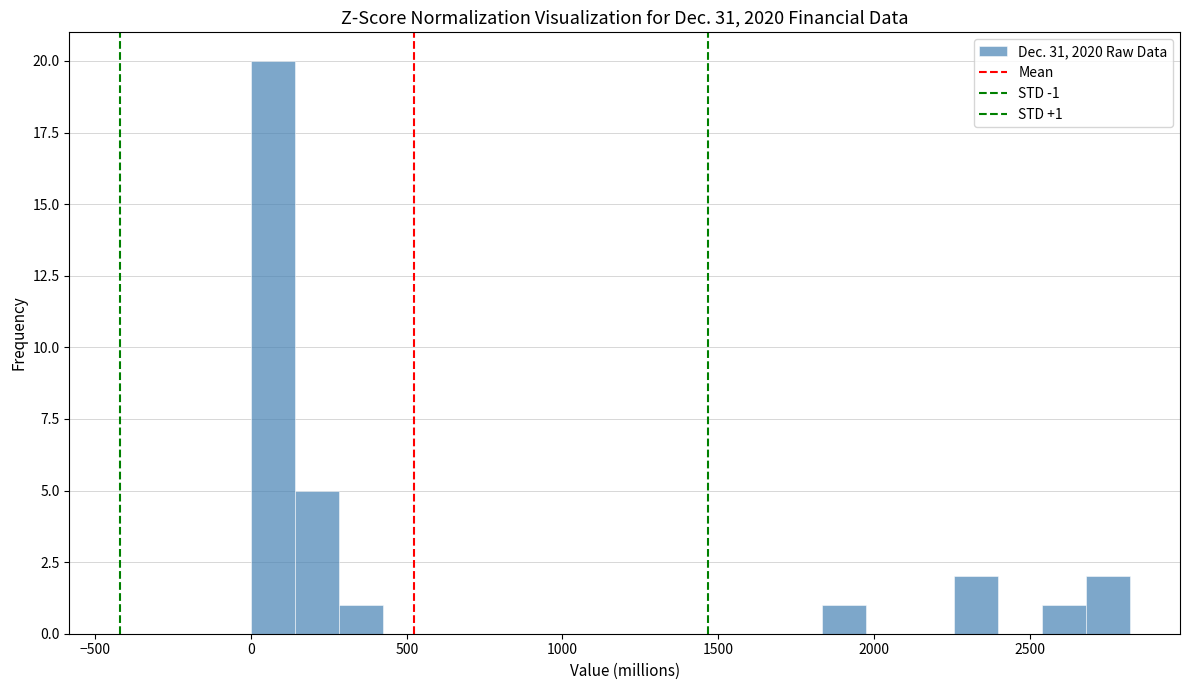

Around what value on the x-axis is the tallest bar? Give the approximate position of its centre, as read against the axis.

50